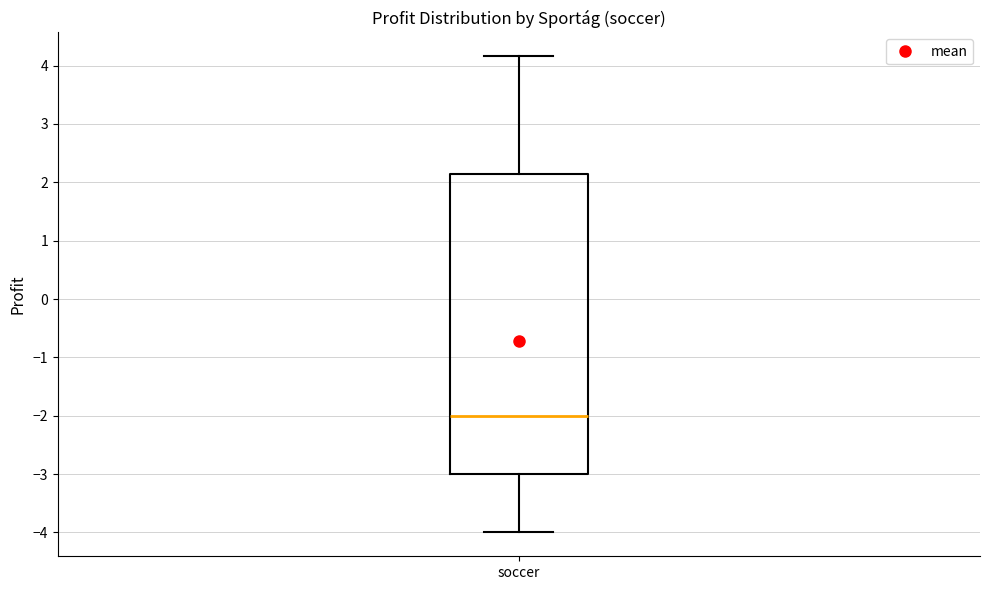

Read this box plot against the y-axis: the position of the median line, the range covered by the box, and the ends of both whiskers. The values are not printed on the chart, so give them approximately, as read against the axis.

median -2.0, box -3.0 to 2.1, whiskers -4.0 to 4.2